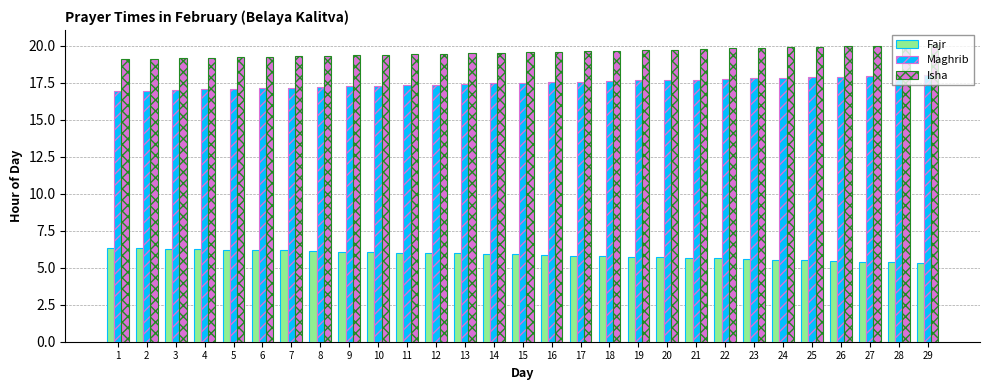

At 16, list the series in order from smallest to largest.

Fajr, Maghrib, Isha